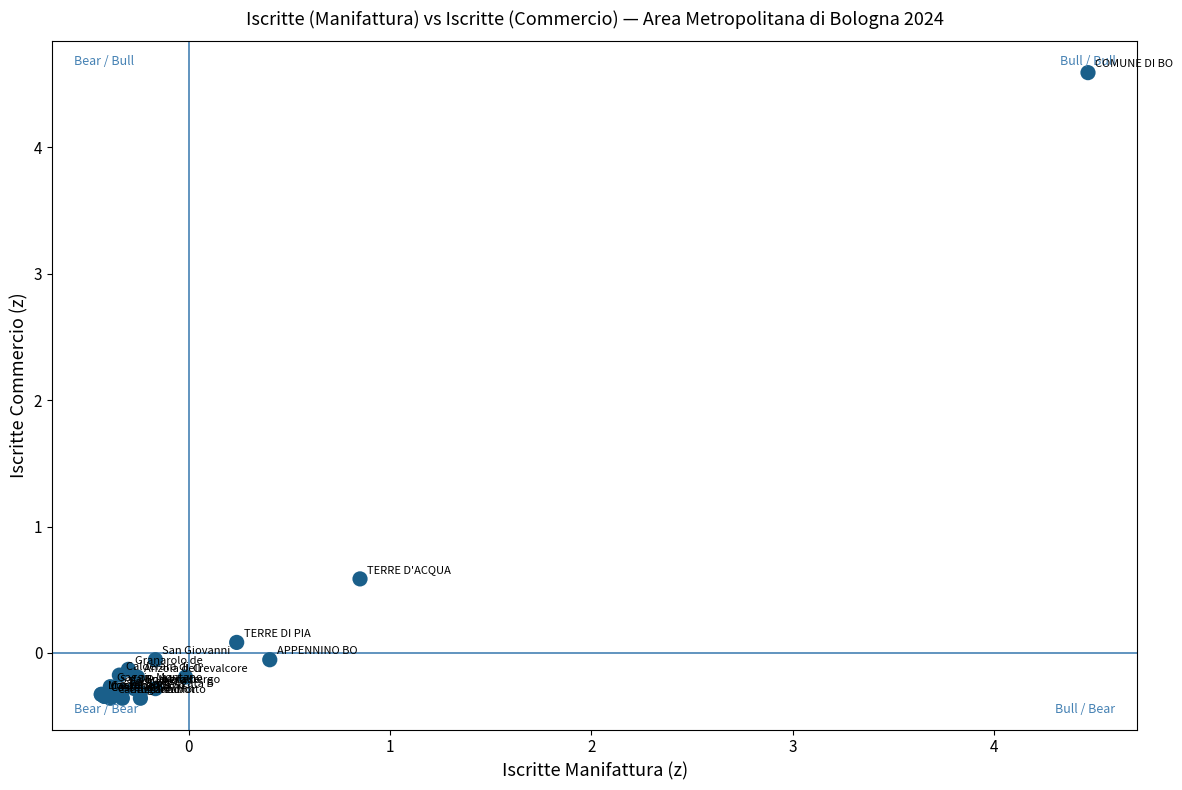

What Y value in the scatter plot is closest to 2?

0.6